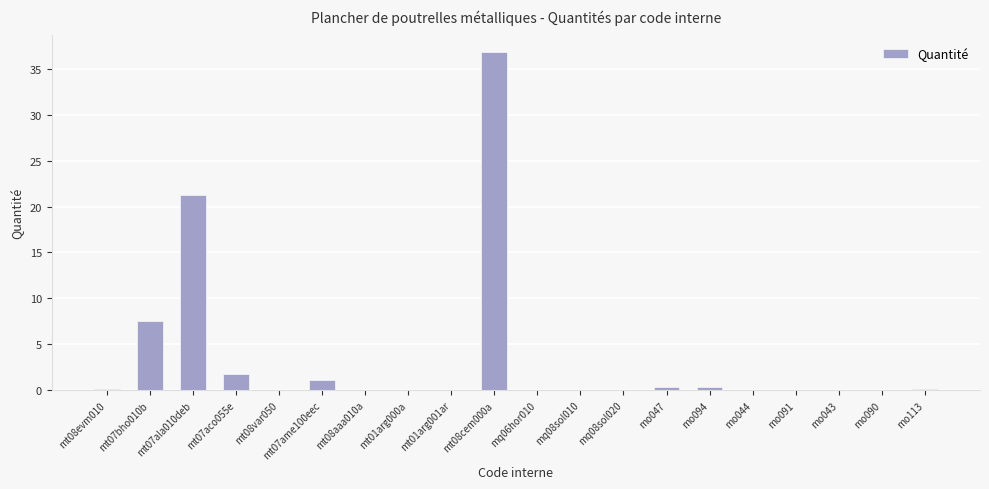

What is the average value?

3.5